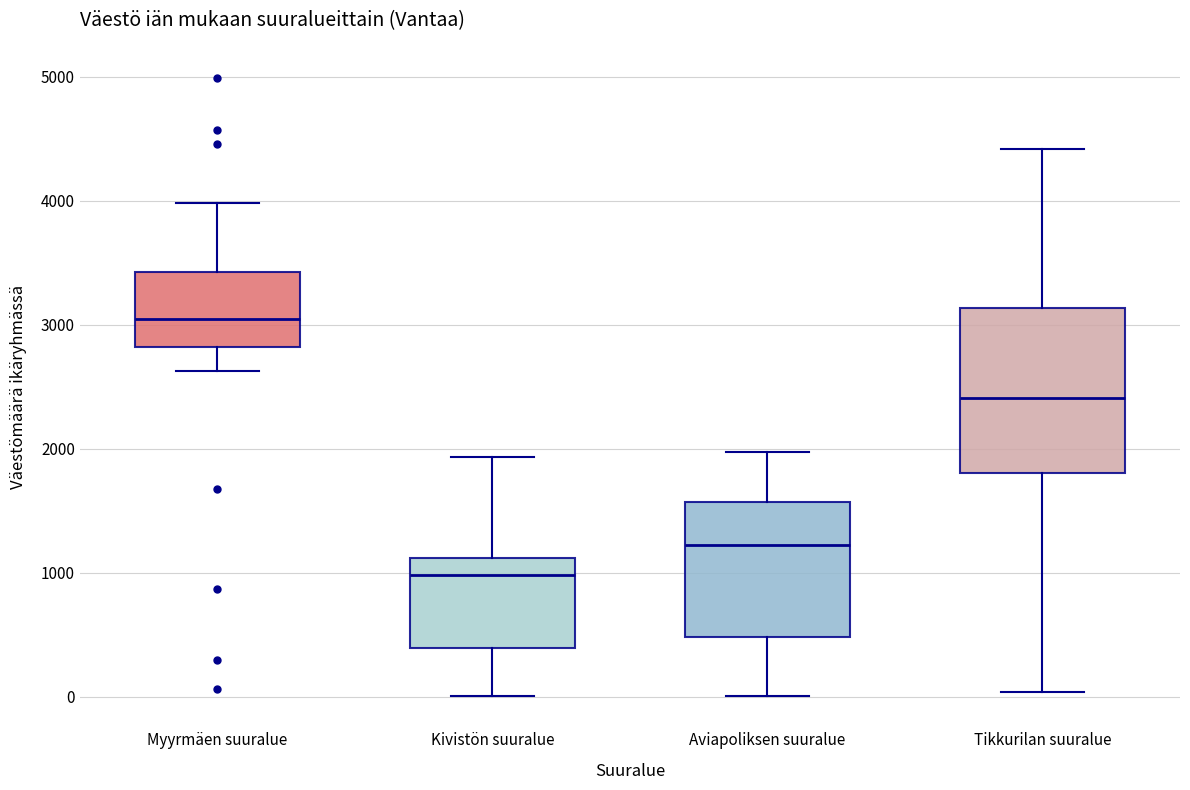

Reading left to right, transcribe this box plot: for each box, give where its median line is, the range the box spans, and where its two whiskers end, as read against the y-axis. The values are not printed on the chart, so give them approximately, as read against the axis.

Myyrmäen suuralue: median 3000, box 2800 to 3400, whiskers 2600 to 4000
Kivistön suuralue: median 1000, box 400 to 1100, whiskers 0 to 1900
Aviapoliksen suuralue: median 1200, box 500 to 1600, whiskers 0 to 2000
Tikkurilan suuralue: median 2400, box 1800 to 3100, whiskers 0 to 4400